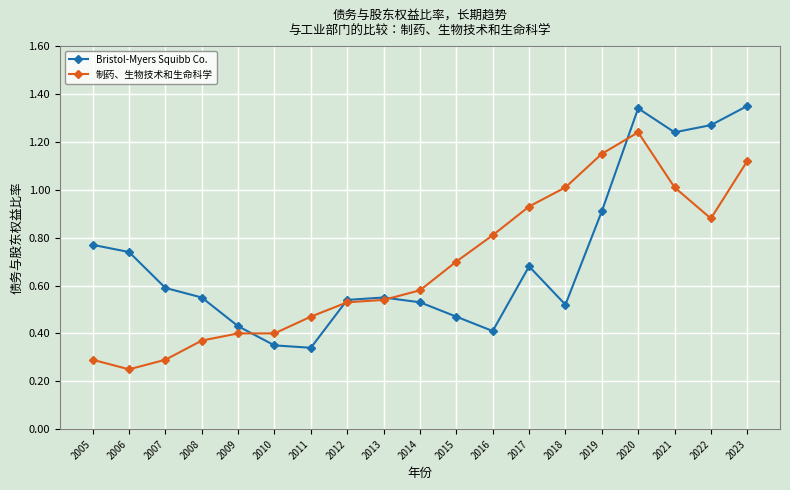

How many interior local valleys does the Bristol-Myers Squibb Co. series have?

4